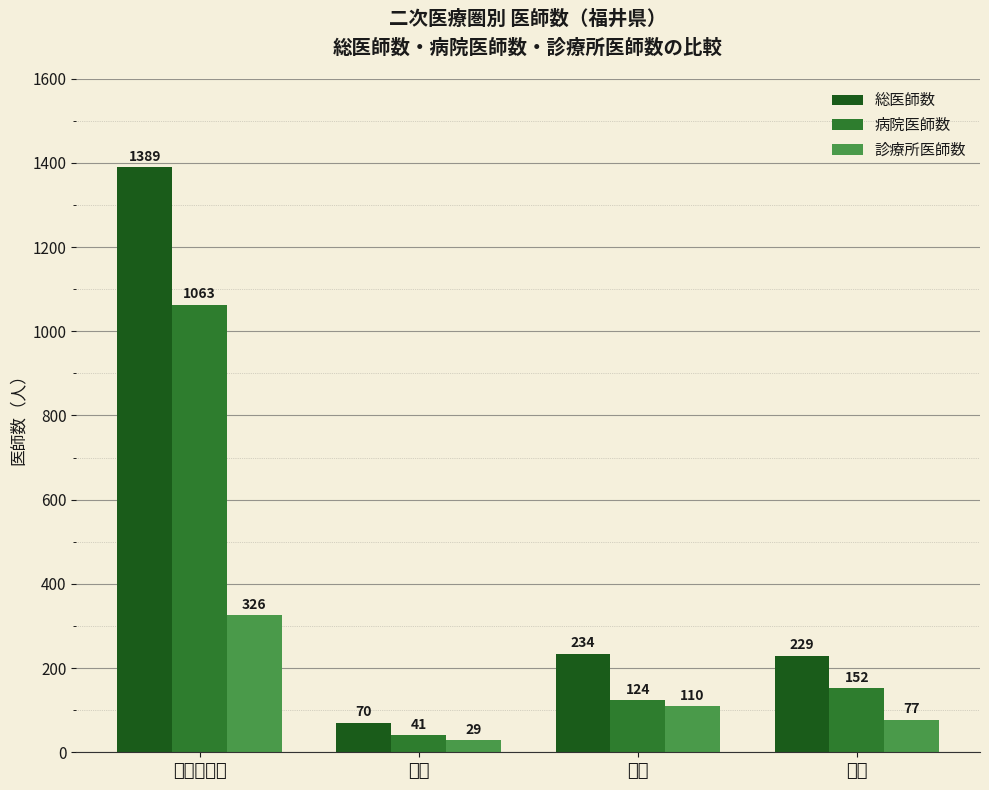

Where does the 総医師数 series first go above 234?

福井・坂井